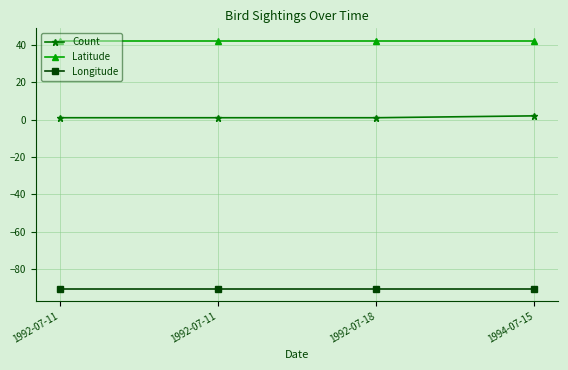

How many lines are shown in the chart?

3